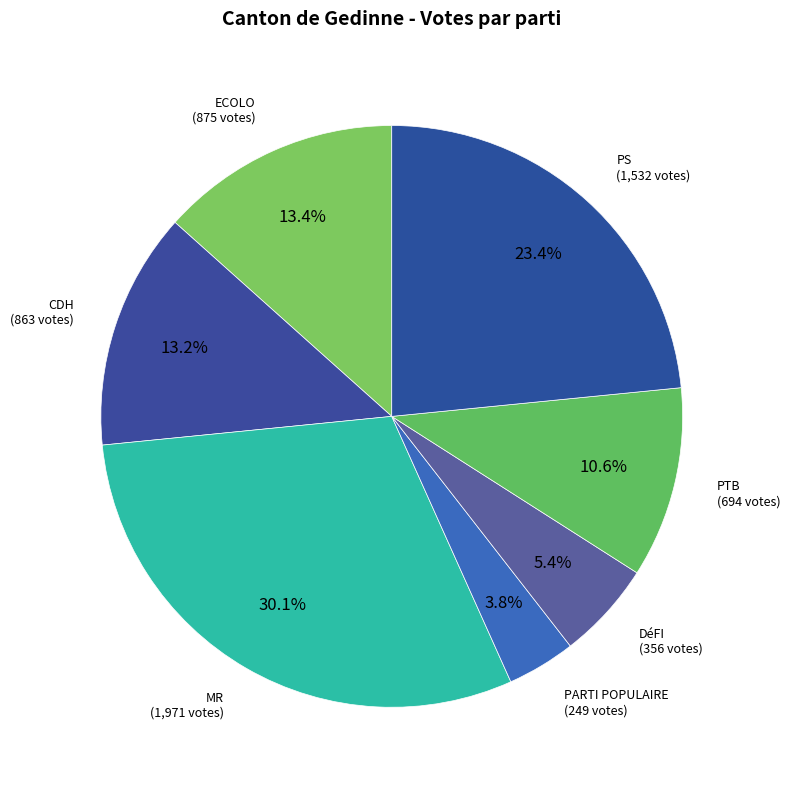

How many segments does this pie chart have?

7